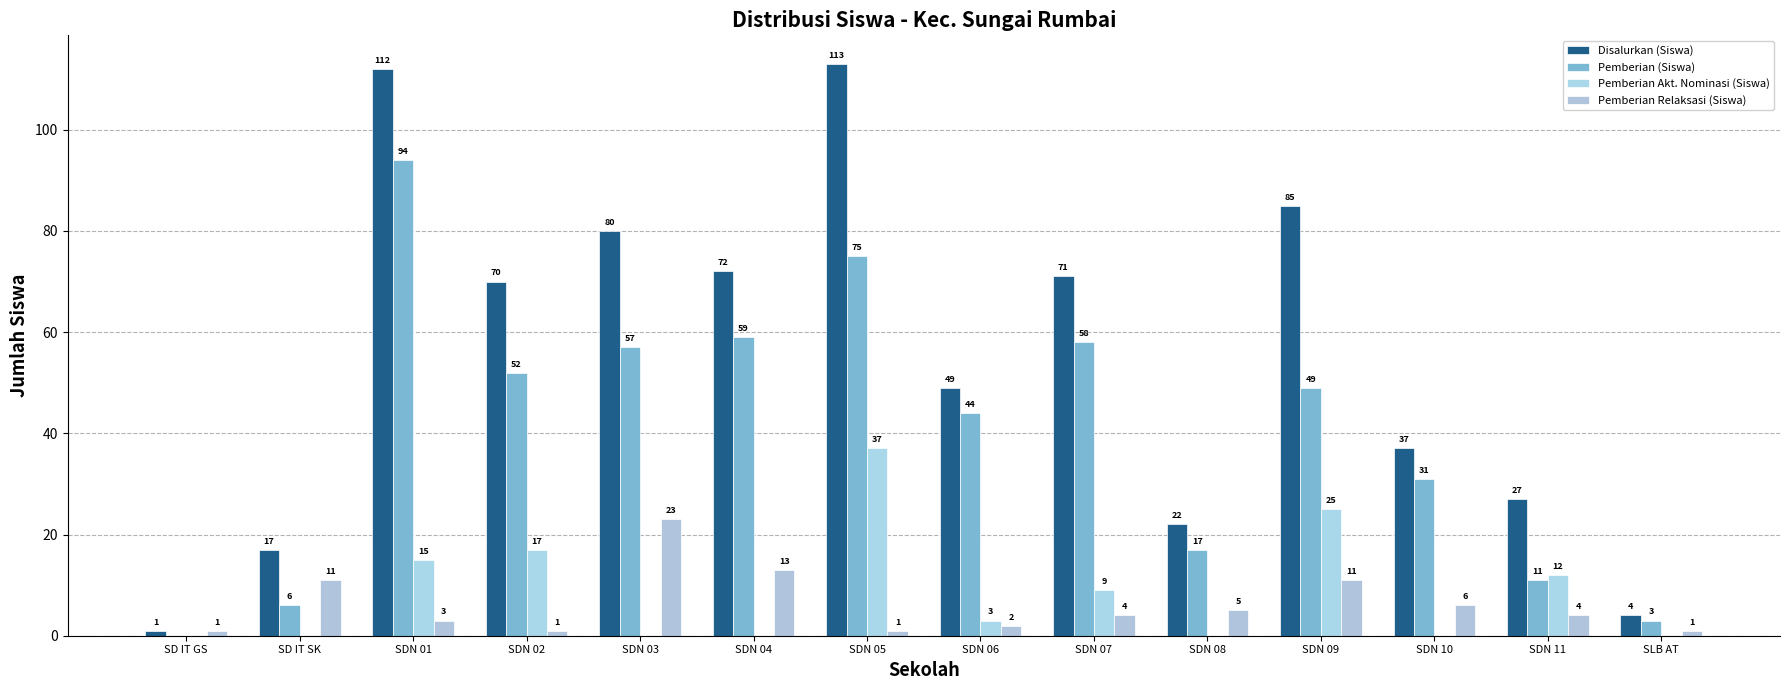

The value of Pemberian Relaksasi (Siswa) at SDN 07 is 7. True or false?

False